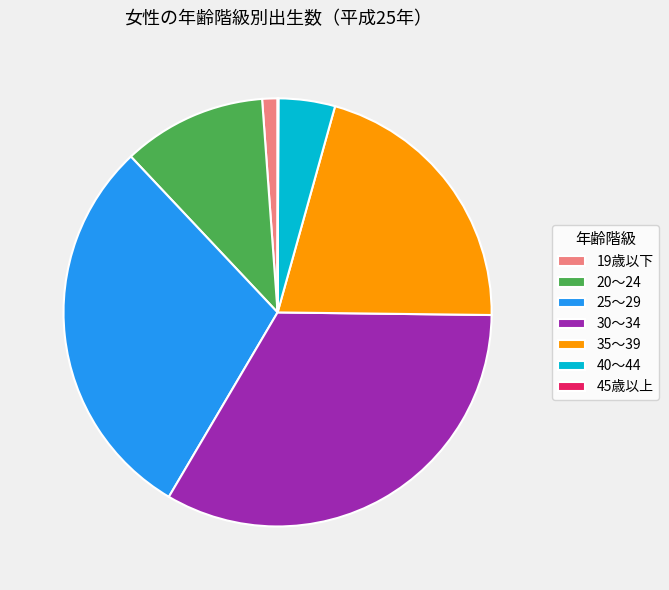

Which category has the biggest portion of the pie?

30～34